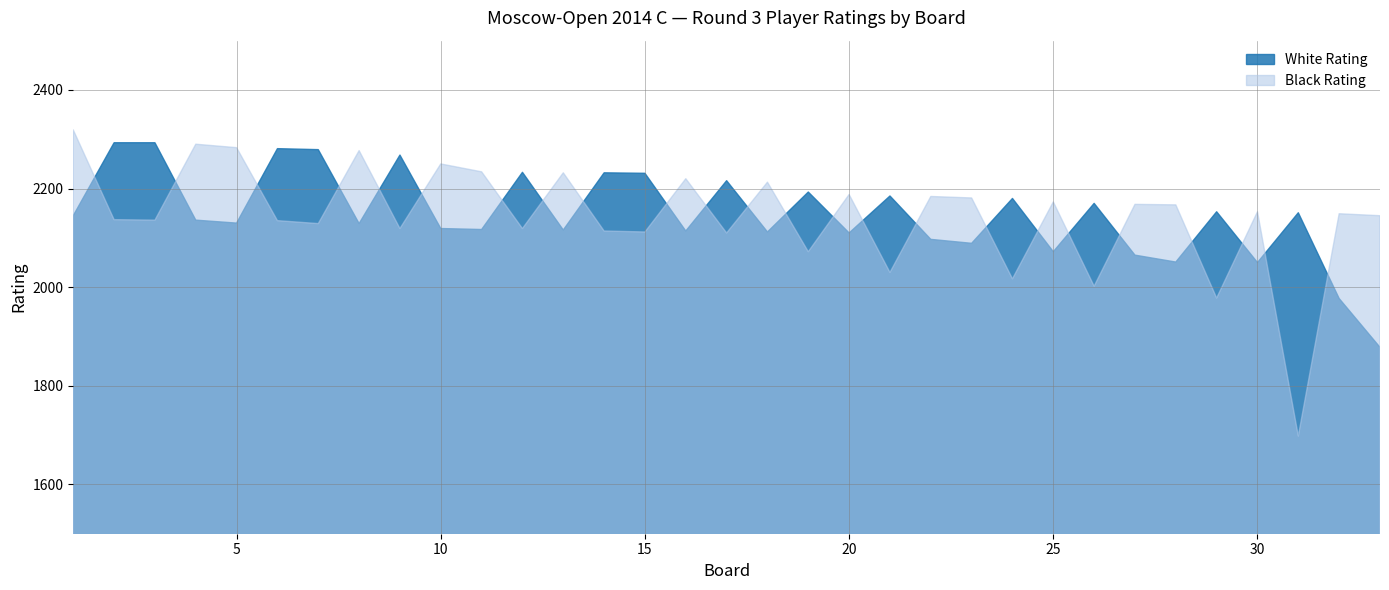

The value of White Rating at 15 is 2231. True or false?

True